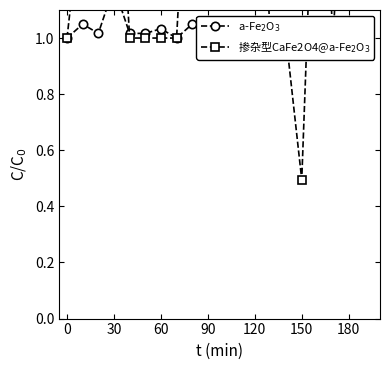

The a-Fe$_2$O$_3$ series shows 1.4 at 60. True or false?

False